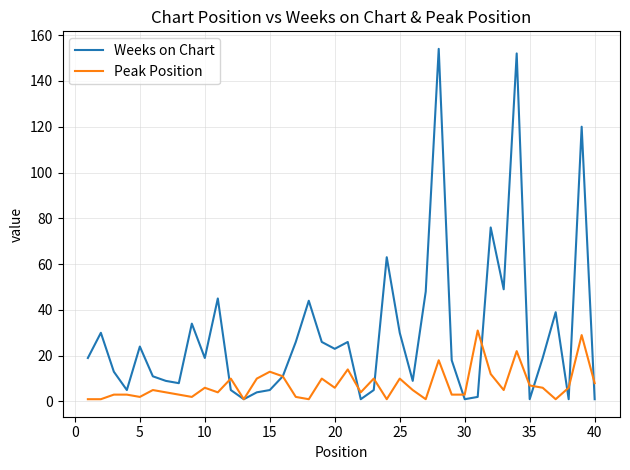

Reading right to left, transcribe all the data shown in this chart.

Weeks on Chart: 1	120	1	39	19	1	152	49	76	2	1	18	154	48	9	30	63	5	1	26	23	26	44	26	11	5	4	1	5	45	19	34	8	9	11	24	5	13	30	19
Peak Position: 8	29	6	1	6	7	22	5	12	31	3	3	18	1	5	10	1	10	4	14	6	10	1	2	11	13	10	1	10	4	6	2	3	4	5	2	3	3	1	1